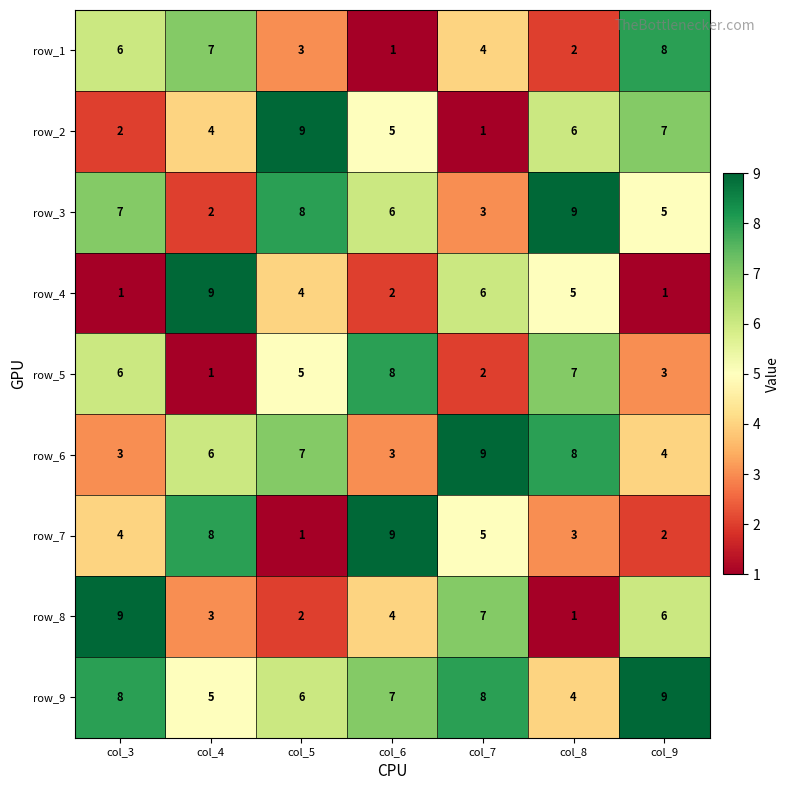

Is the value of row_5 at col_3 greater than the value of row_4 at col_9?

Yes